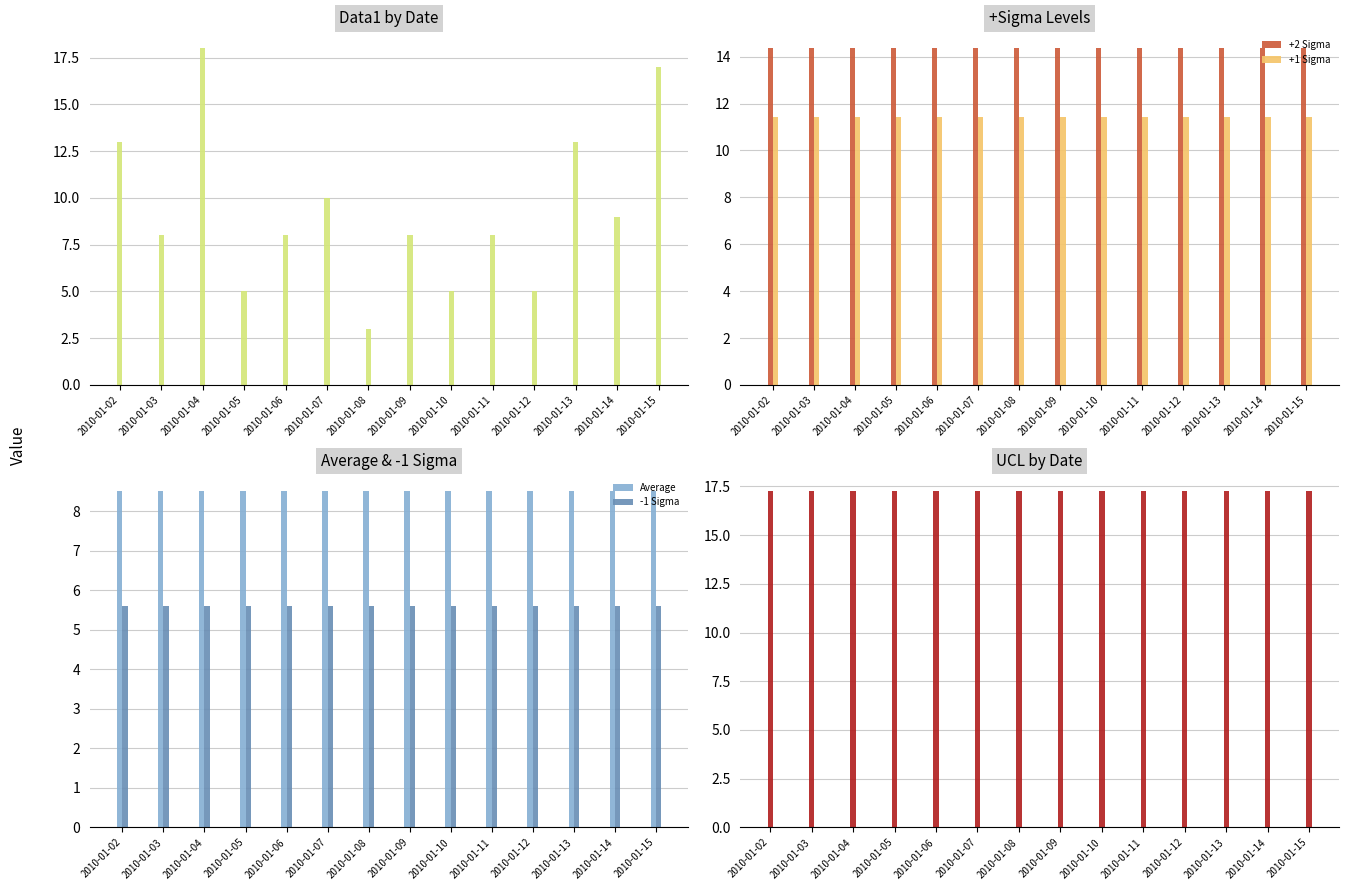

What is the total value across all series at 2010-01-02?

70.2